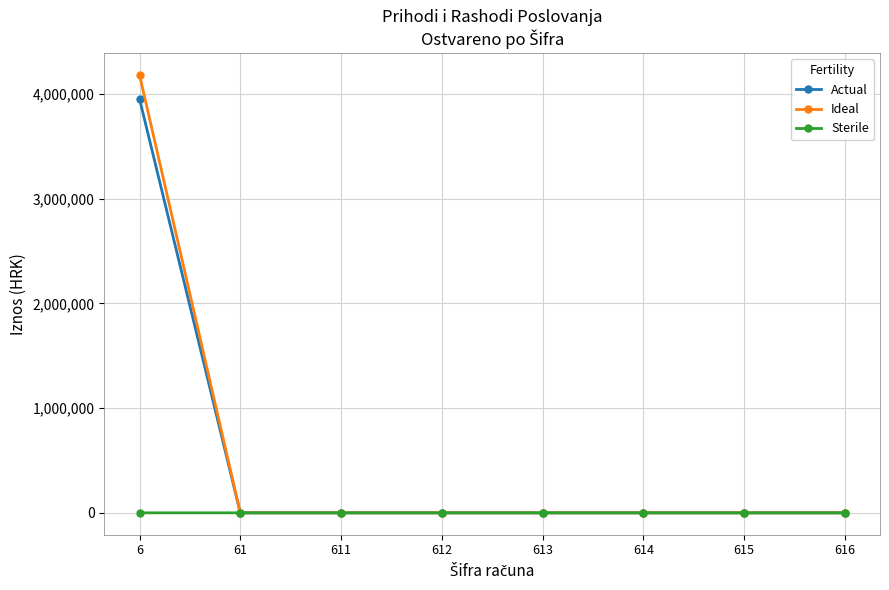

At how many categories does at least one series exceed 4050540?

1